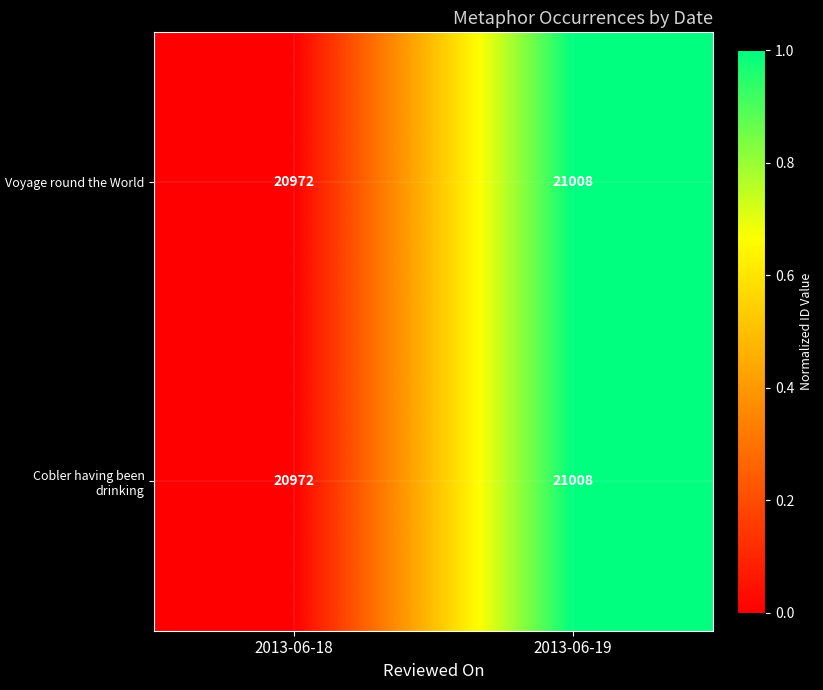

True or false: Cobler having been drinking has a value of 20972 at 2013-06-18.

True